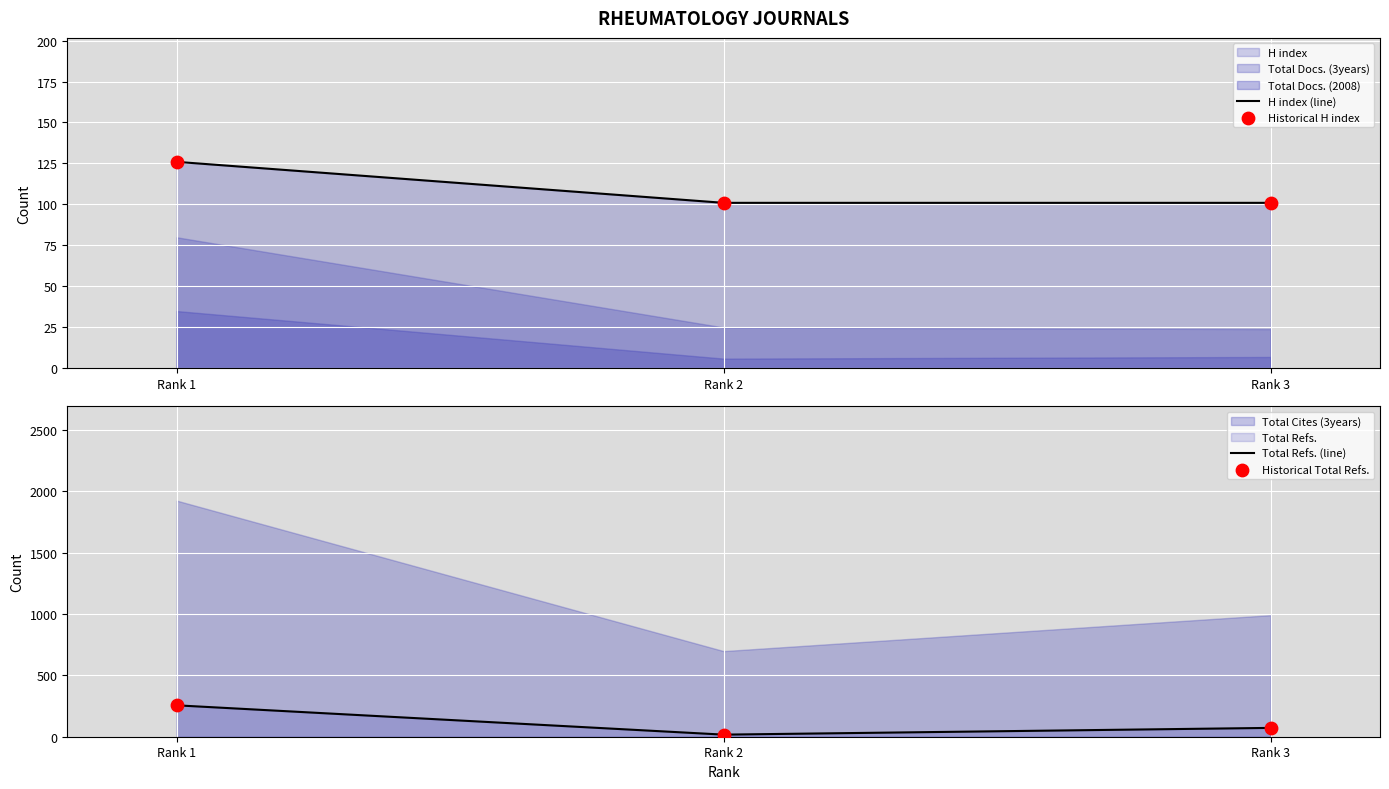

Is the value of Total Refs. (line) at Rank 2 greater than the value of H index (line) at Rank 3?

No